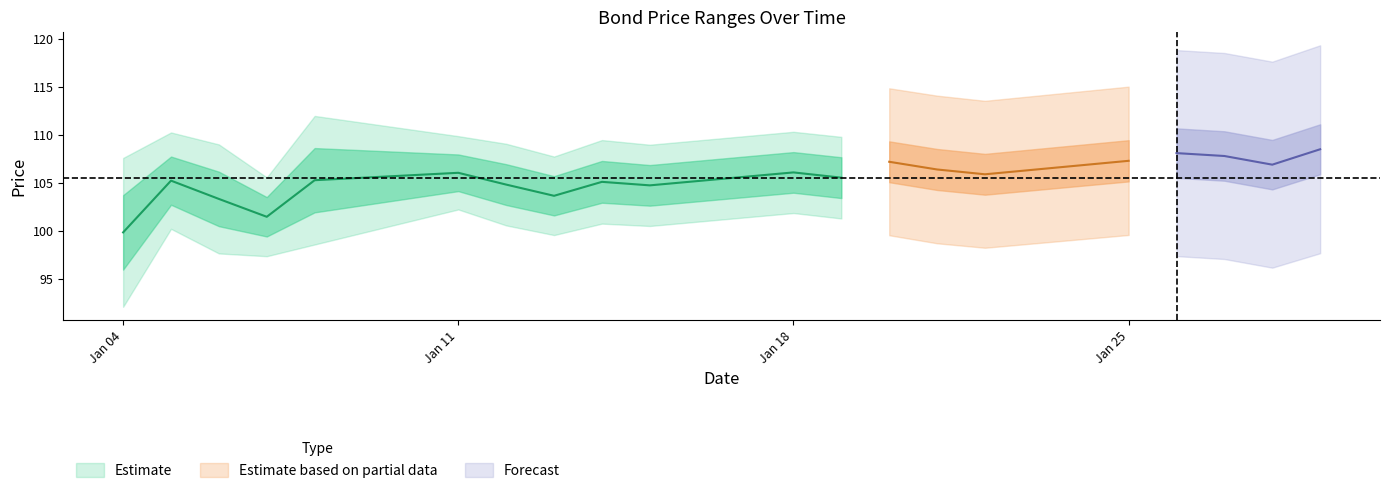

What is the difference between the highest and lowest values at 17?

21.4